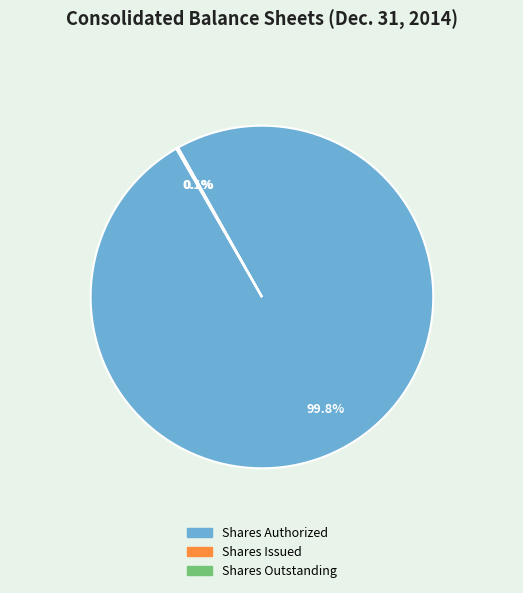

Is there any slice that represents more than half of the pie?

Yes